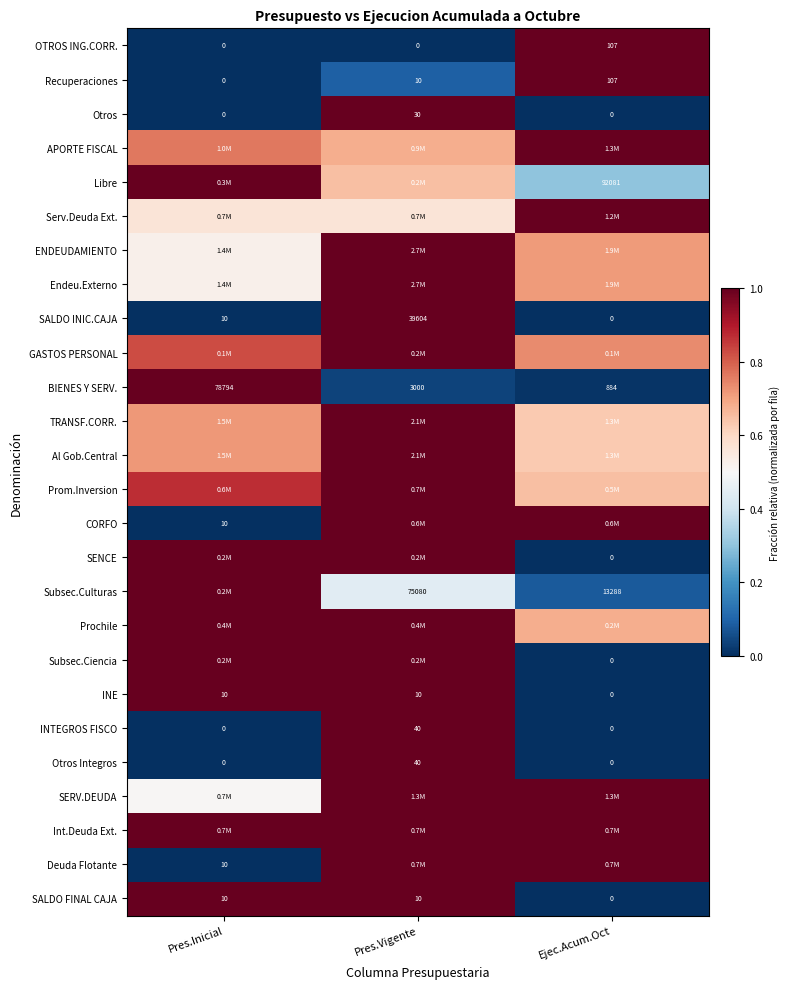

Rank the categories by BIENES Y SERV. value from lowest to highest.

Ejec.Acum.Oct, Pres.Vigente, Pres.Inicial